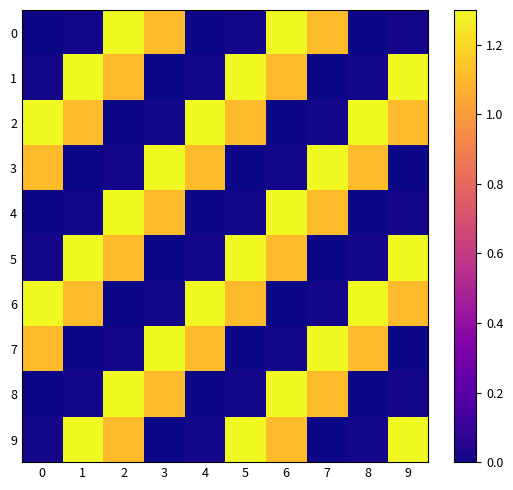

Reading left to right, list all the values displayed in this chart.

0: 0=0.0	1=0.0	2=1.3	3=1.1	4=0.0	5=0.0	6=1.3	7=1.1	8=0.0	9=0.0
1: 0=0.0	1=1.3	2=1.1	3=0.0	4=0.0	5=1.3	6=1.1	7=0.0	8=0.0	9=1.3
2: 0=1.3	1=1.1	2=0.0	3=0.0	4=1.3	5=1.1	6=0.0	7=0.0	8=1.3	9=1.1
3: 0=1.1	1=0.0	2=0.0	3=1.3	4=1.1	5=0.0	6=0.0	7=1.3	8=1.1	9=0.0
4: 0=0.0	1=0.0	2=1.3	3=1.1	4=0.0	5=0.0	6=1.3	7=1.1	8=0.0	9=0.0
5: 0=0.0	1=1.3	2=1.1	3=0.0	4=0.0	5=1.3	6=1.1	7=0.0	8=0.0	9=1.3
6: 0=1.3	1=1.1	2=0.0	3=0.0	4=1.3	5=1.1	6=0.0	7=0.0	8=1.3	9=1.1
7: 0=1.1	1=0.0	2=0.0	3=1.3	4=1.1	5=0.0	6=0.0	7=1.3	8=1.1	9=0.0
8: 0=0.0	1=0.0	2=1.3	3=1.1	4=0.0	5=0.0	6=1.3	7=1.1	8=0.0	9=0.0
9: 0=0.0	1=1.3	2=1.1	3=0.0	4=0.0	5=1.3	6=1.1	7=0.0	8=0.0	9=1.3